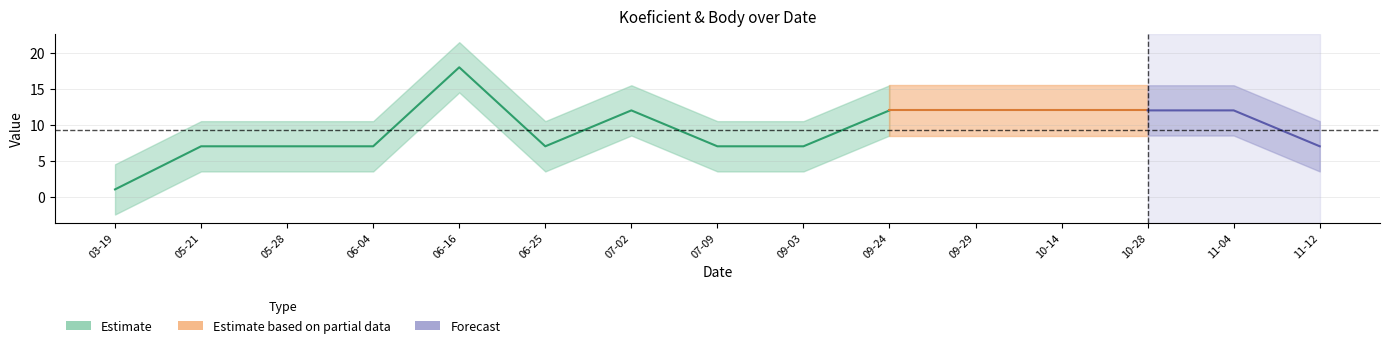

What position from the right is 2022-06-25?

10